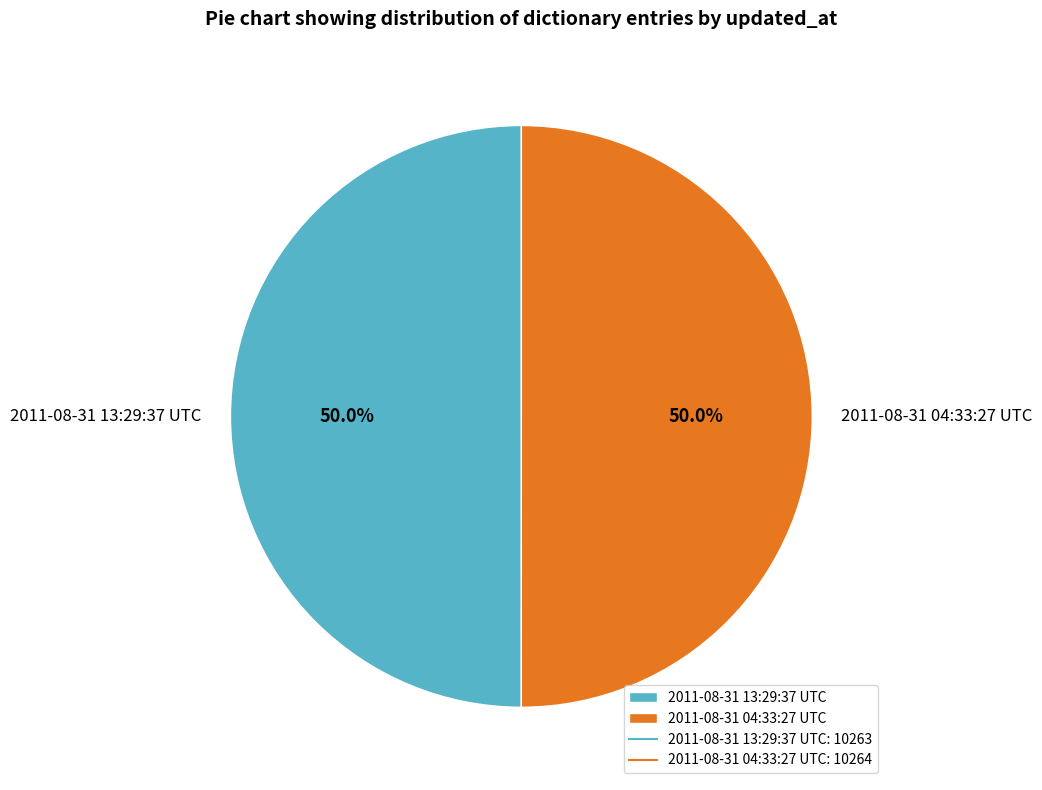

How many slices are in this pie chart?

2